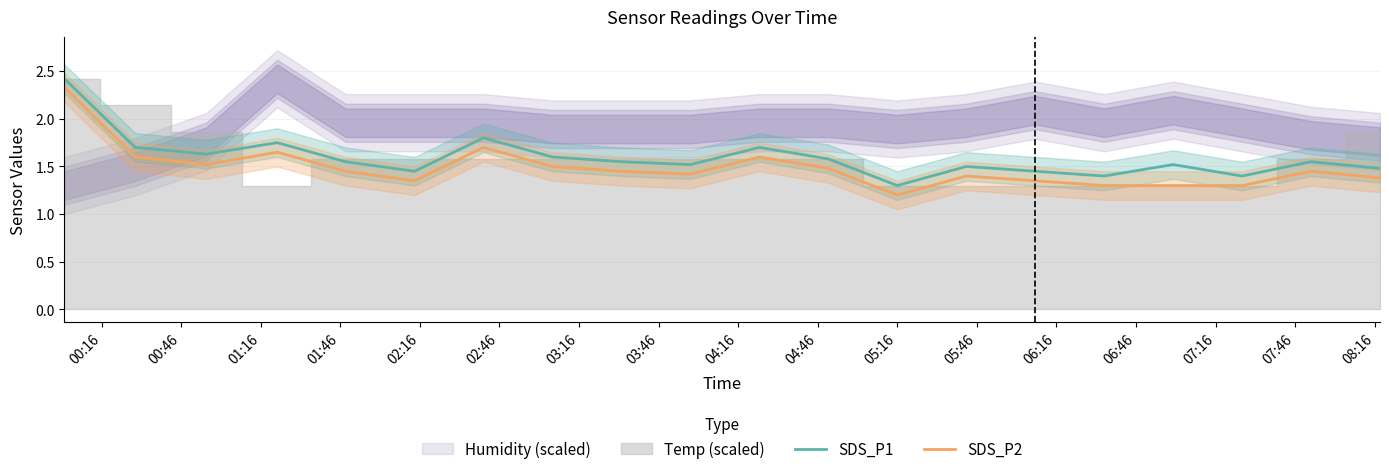

How many lines are shown in the chart?

2